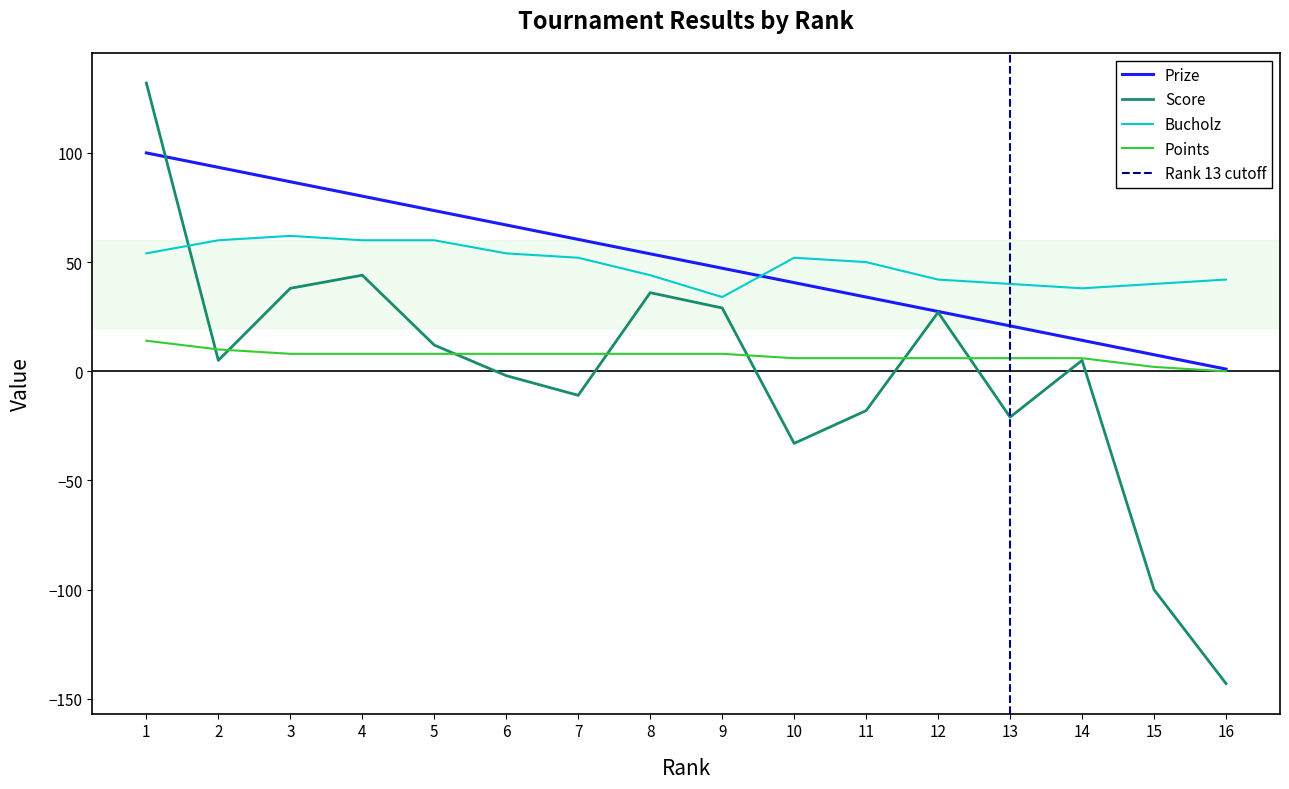

Reading left to right, extract all data points from this chart.

Prize: 100.0	93.4	86.8	80.2	73.6	67.0	60.4	53.8	47.2	40.6	34.0	27.4	20.8	14.2	7.6	1.0
Score: 132.0	5.0	38.0	44.0	12.0	-2.0	-11.0	36.0	29.0	-33.0	-18.0	27.0	-21.0	5.0	-100.0	-143.0
Bucholz: 54.0	60.0	62.0	60.0	60.0	54.0	52.0	44.0	34.0	52.0	50.0	42.0	40.0	38.0	40.0	42.0
Points: 14.0	10.0	8.0	8.0	8.0	8.0	8.0	8.0	8.0	6.0	6.0	6.0	6.0	6.0	2.0	0.0